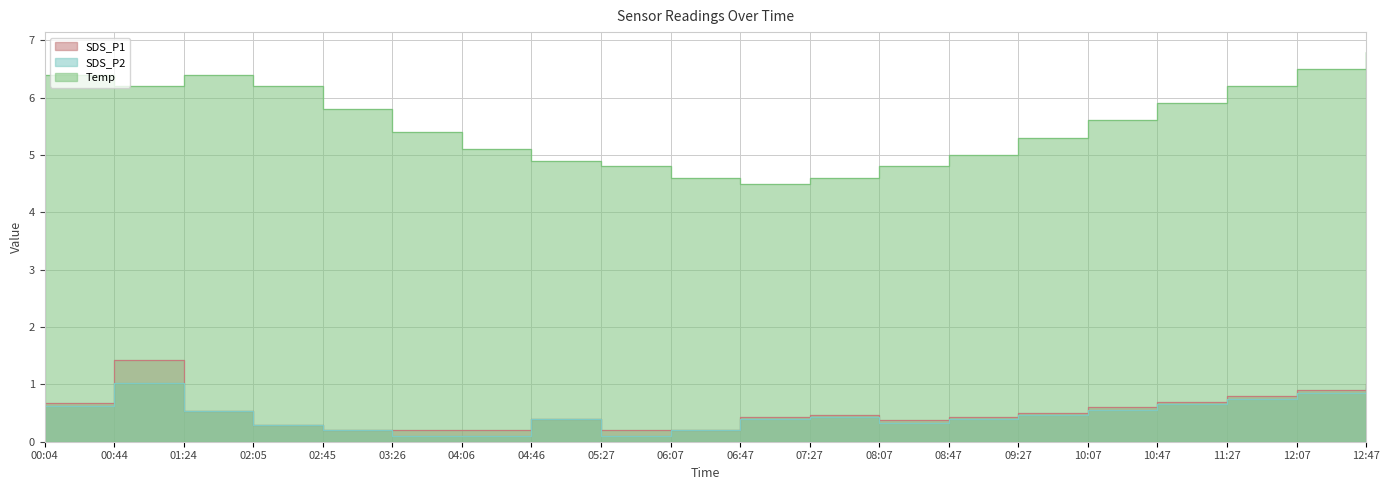

How many interior local peaks does the SDS_P2 series have?

3